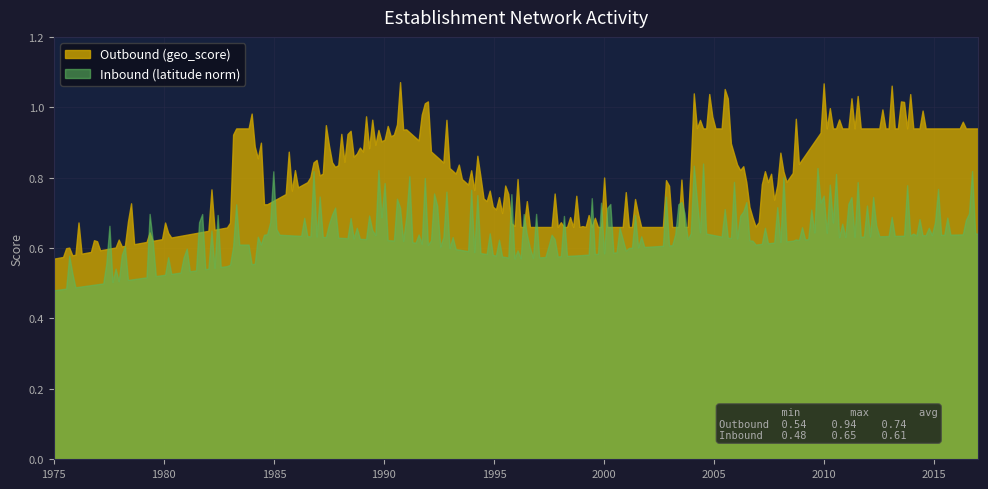

Reading left to right, extract all data points from this chart.

Outbound (geo_score): 1975-01-01=0.6	1983-01-01=0.7	1983-03-01=0.9	1983-12-21=0.9	1984-01-01=0.9	1984-07-25=0.7	1990-12-19=0.9	1995-12-25=0.7	1998-12-25=0.7	2000-12-25=0.7	2001-01-01=0.7	2003-08-07=0.7	2003-11-10=0.7	2004-01-01=0.9	2004-09-22=0.9	2005-07-26=0.9	2006-11-16=0.7	2006-11-16=0.7	2009-12-21=0.9	2017-01-01=0.9
Inbound (latitude norm): 1975-01-01=0.5	1983-01-01=0.6	1983-03-01=0.6	1983-12-21=0.6	1984-01-01=0.5	1984-07-25=0.6	1990-12-19=0.6	1995-12-25=0.6	1998-12-25=0.6	2000-12-25=0.6	2001-01-01=0.6	2003-08-07=0.6	2003-11-10=0.6	2004-01-01=0.7	2004-09-22=0.6	2005-07-26=0.6	2006-11-16=0.6	2006-11-16=0.6	2009-12-21=0.6	2017-01-01=0.6